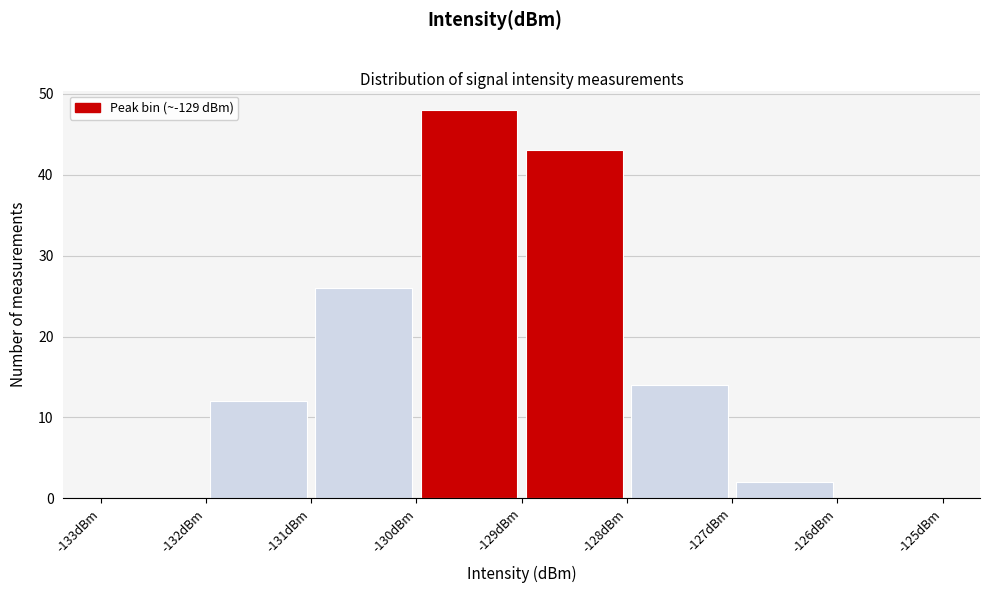

Which range on the x-axis has the tallest bar?

-130 to -129